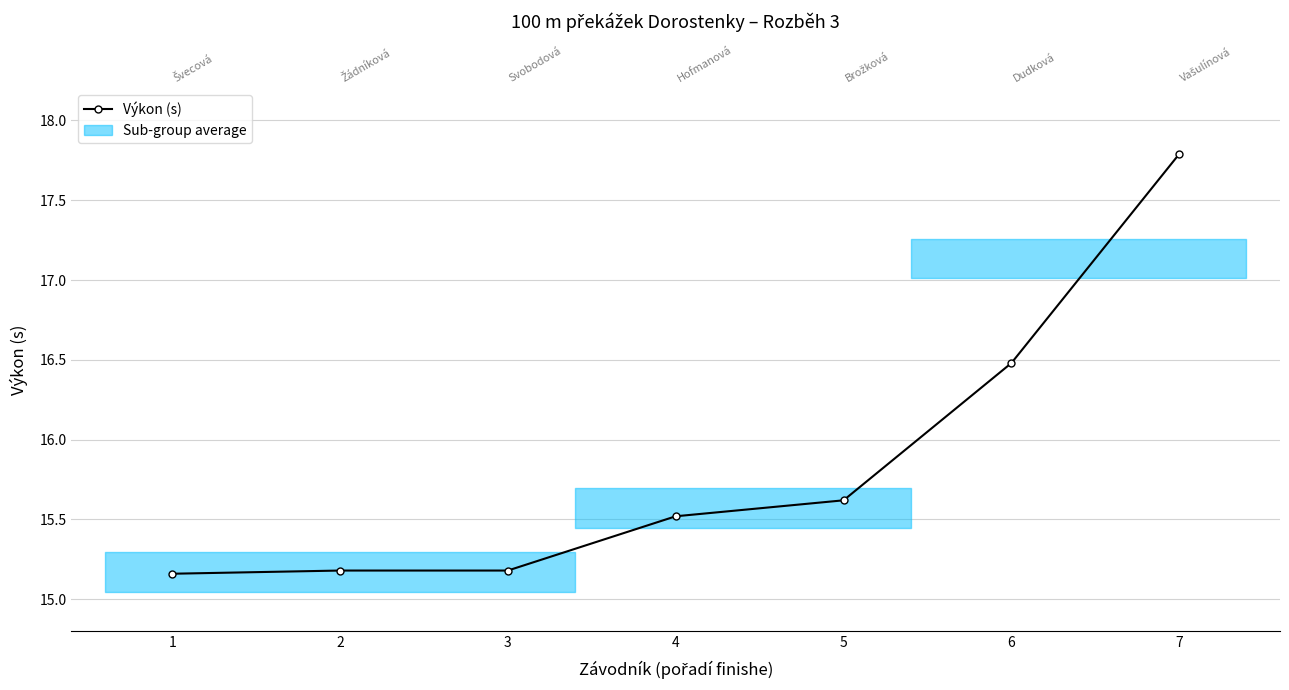

Reading right to left, transcribe all the data shown in this chart.

7=17.8	6=16.5	5=15.6	4=15.5	3=15.2	2=15.2	1=15.2